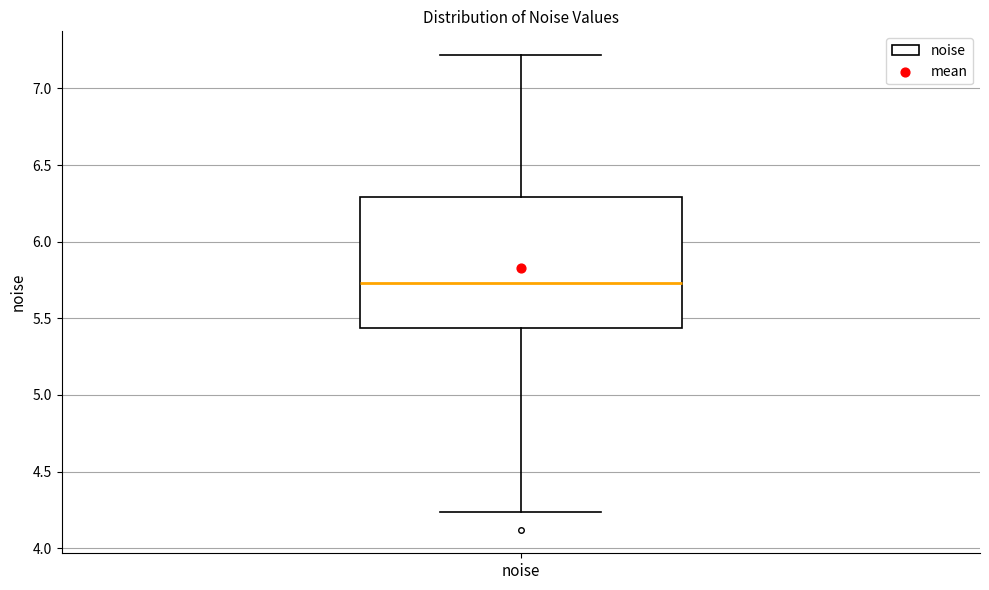

Where is the upper edge of the box for noise on the y-axis? The values are not printed on the chart, so give them approximately, as read against the axis.

6.30